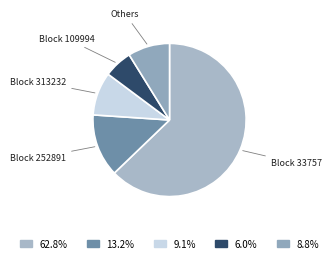

How many segments does this pie chart have?

5